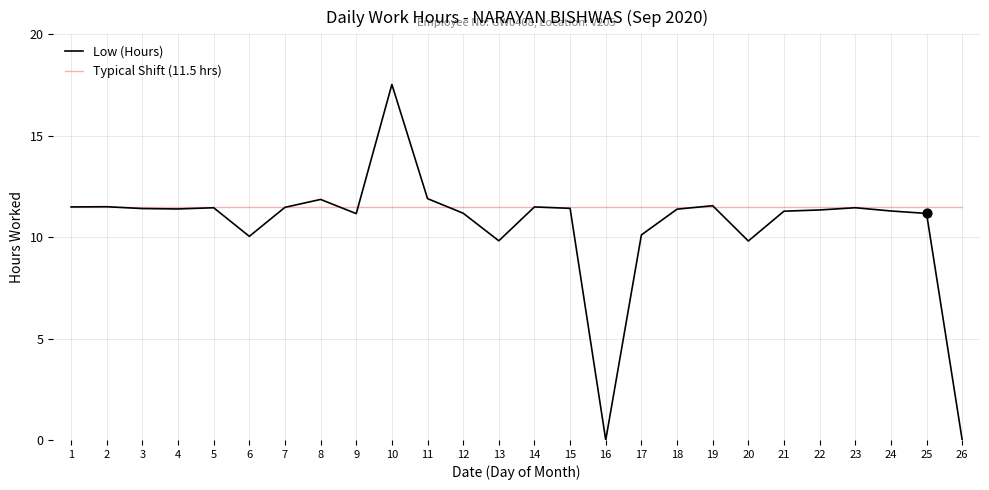

At which category is the sum across all series the highest?

10